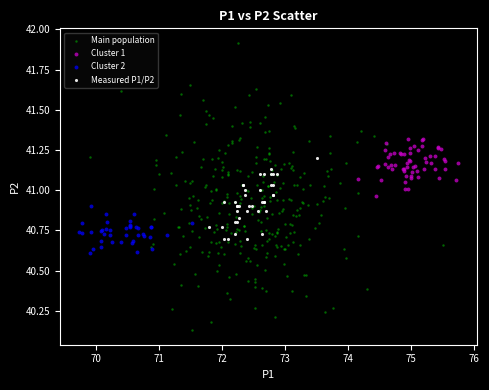

Which series has the largest Y range (max minus min)?

Main population